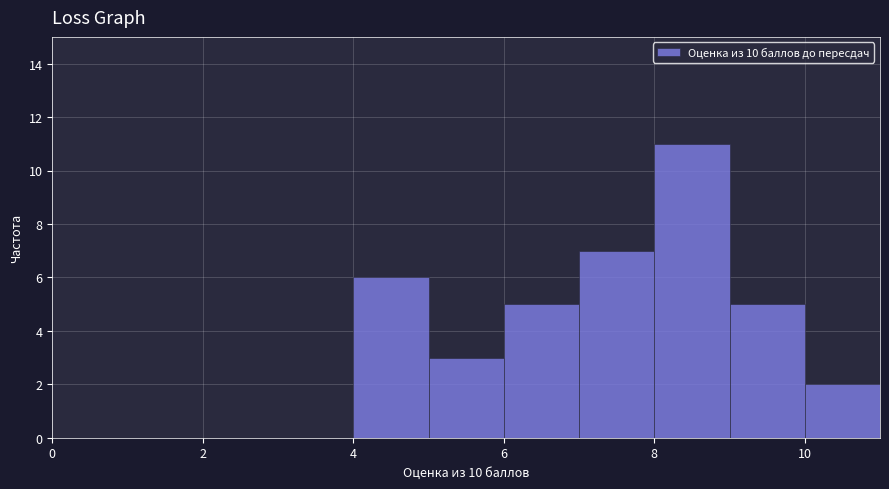

Reading left to right, transcribe this chart: for each bar, give the range it covers on the x-axis and its height. The values are not printed on the chart, so give them approximately, as read against the axis.

1 to 2: 0
2 to 3: 0
3 to 4: 0
4 to 5: 6
5 to 6: 3
6 to 7: 5
7 to 8: 7
8 to 9: 11
9 to 10: 5
10 to 11: 2